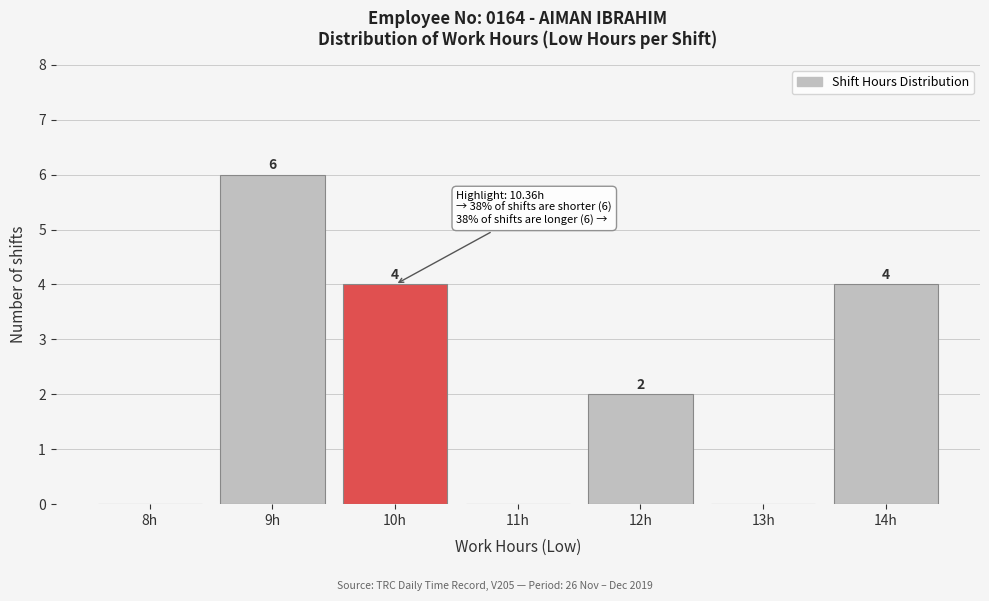

Reading left to right, transcribe all the data shown in this chart.

8h=0	9h=6	10h=4	11h=0	12h=2	13h=0	14h=4